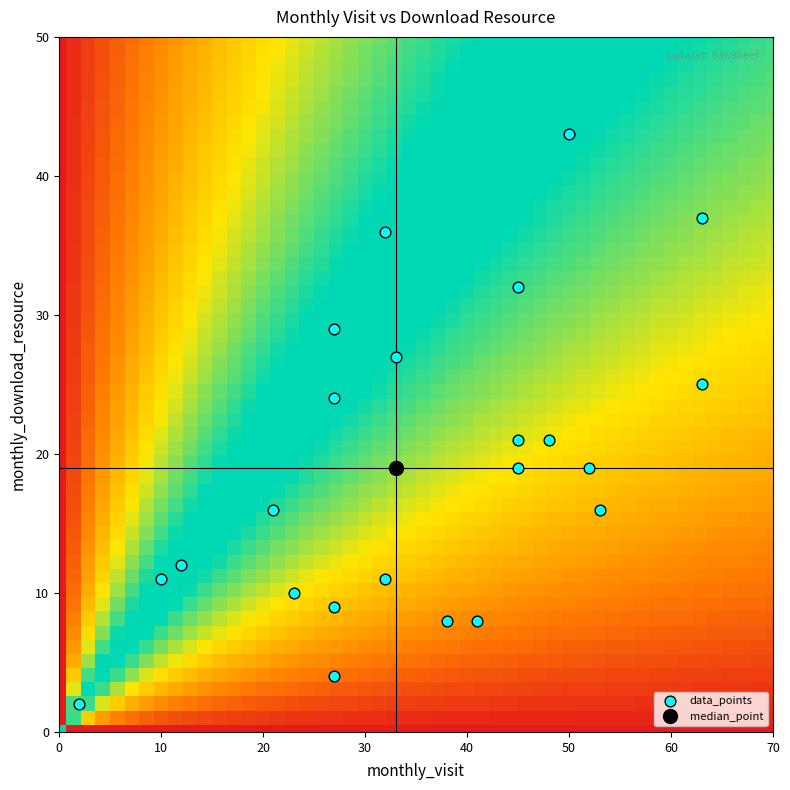

What is the range of X values (max minus min)?

61